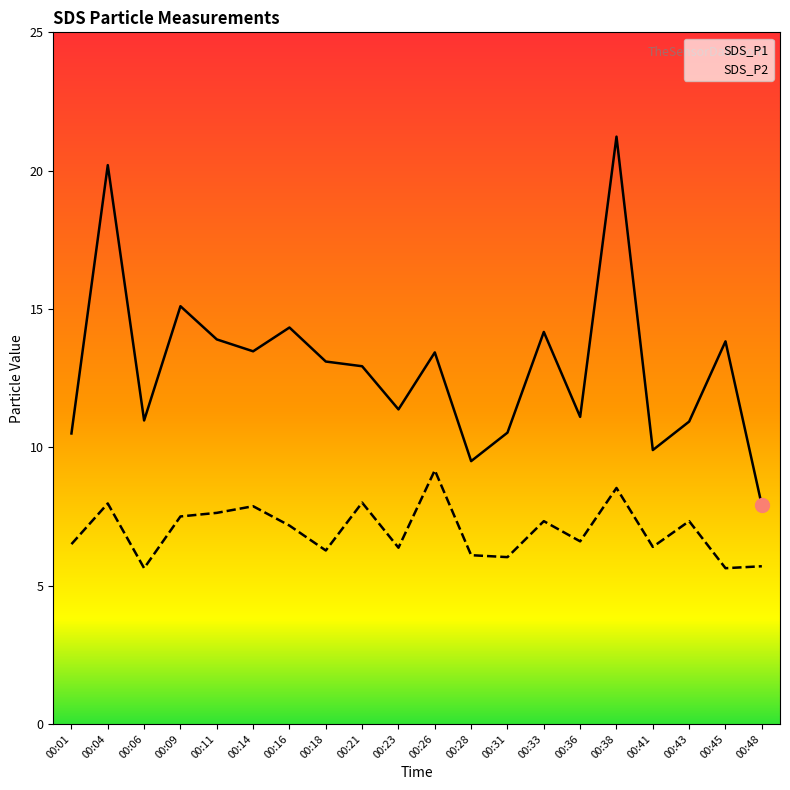

True or false: SDS_P2 and SDS_P1 intersect in this chart.

False